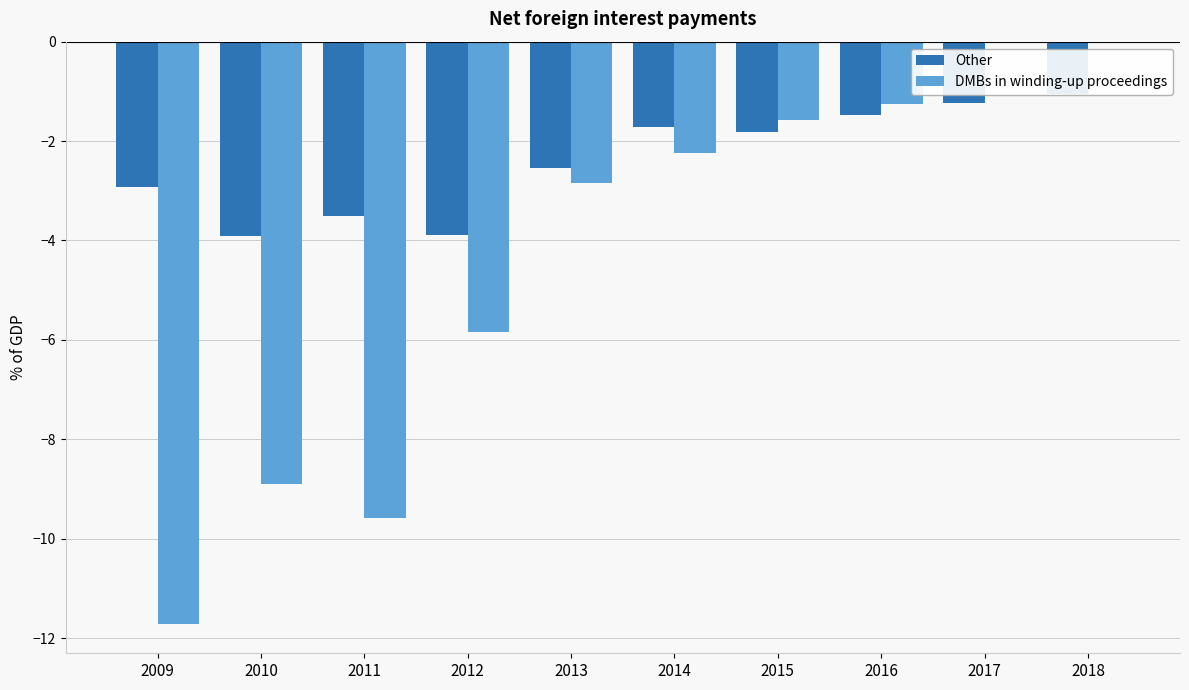

Rank the series at 2014 from highest to lowest value.

Other, DMBs in winding-up proceedings